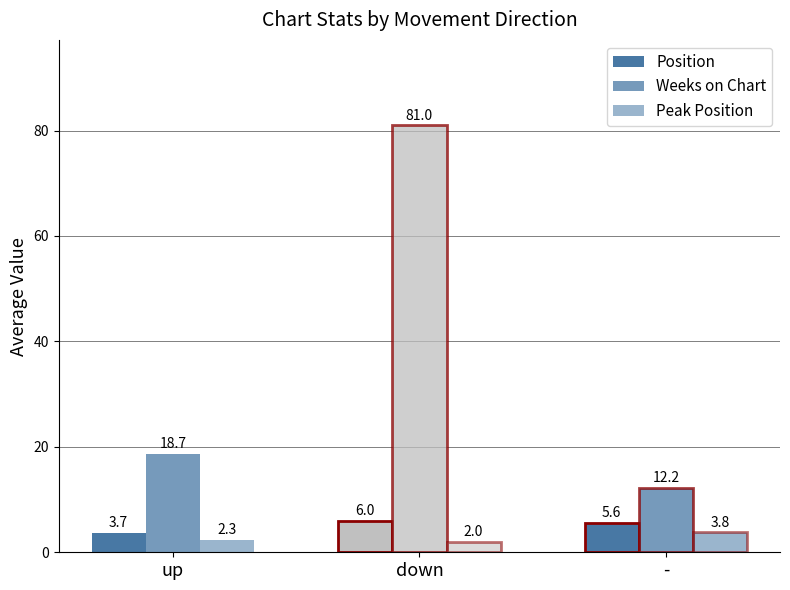

How many distinct data groups are displayed?

3